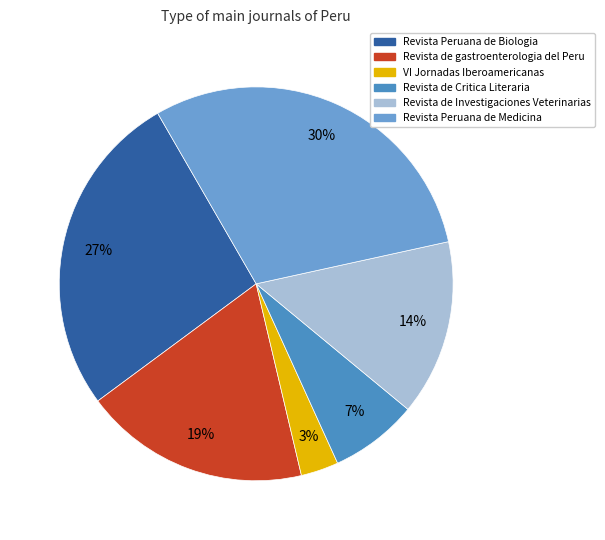

Which category has the smallest portion of the pie?

VI Jornadas Iberoamericanas